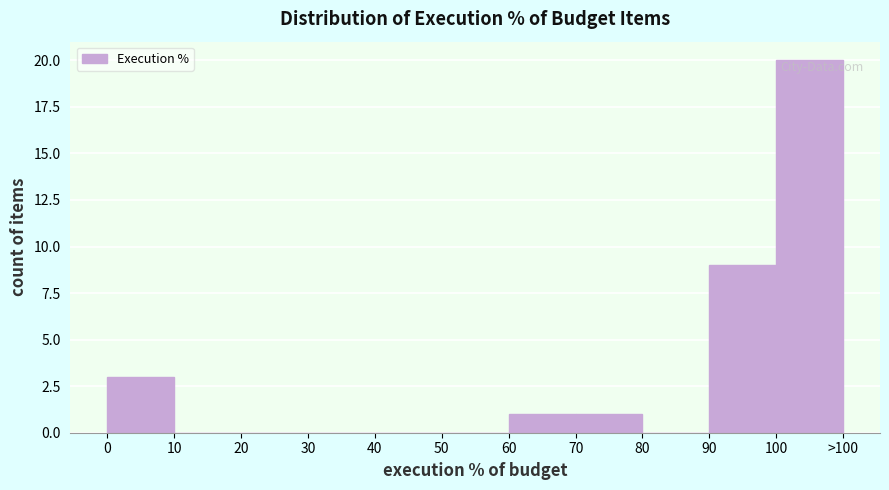

Reading left to right, list all the values displayed in this chart.

0=3	10=0	20=0	30=0	40=0	50=0	60=1	70=1	80=0	90=9	100=20